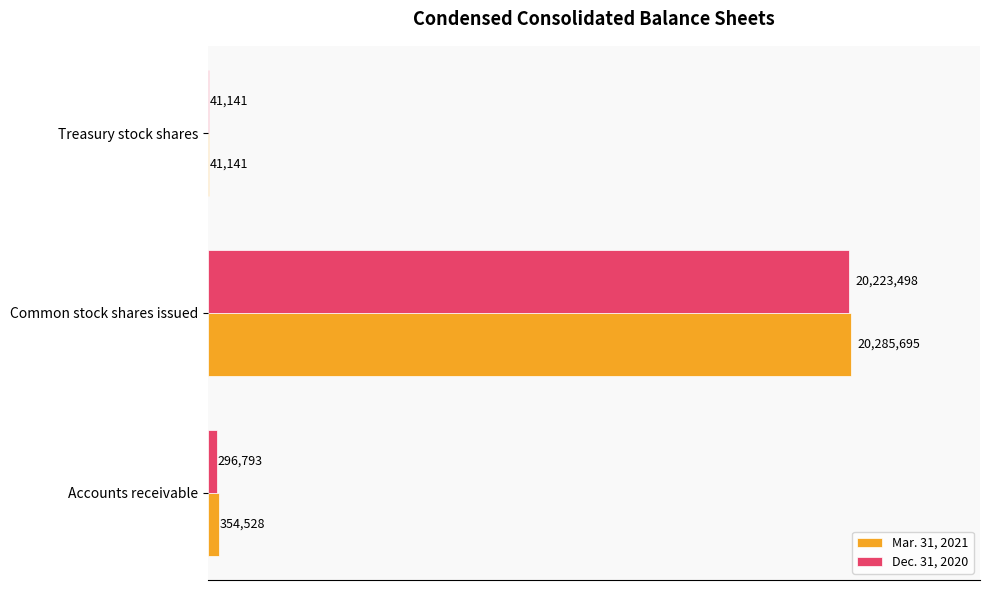

What are all the series names shown in the legend?

Mar. 31, 2021, Dec. 31, 2020